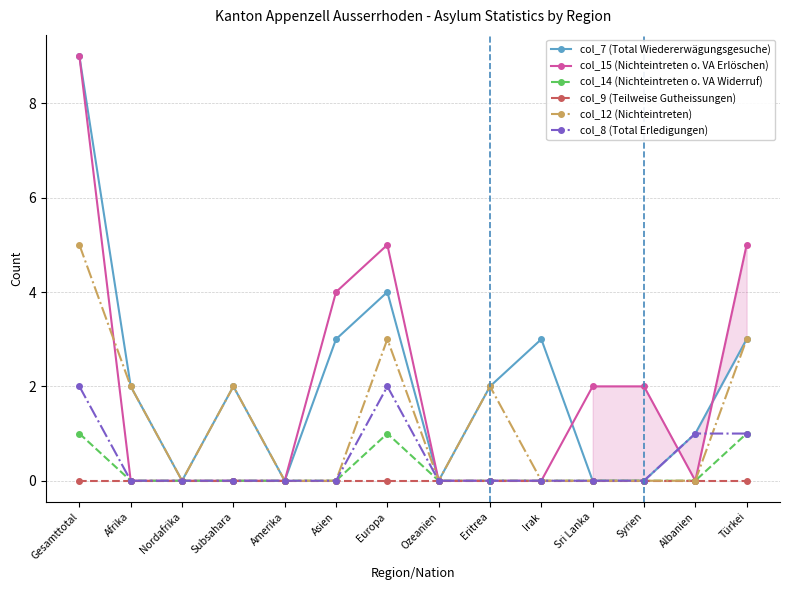

How many lines are shown in the chart?

6